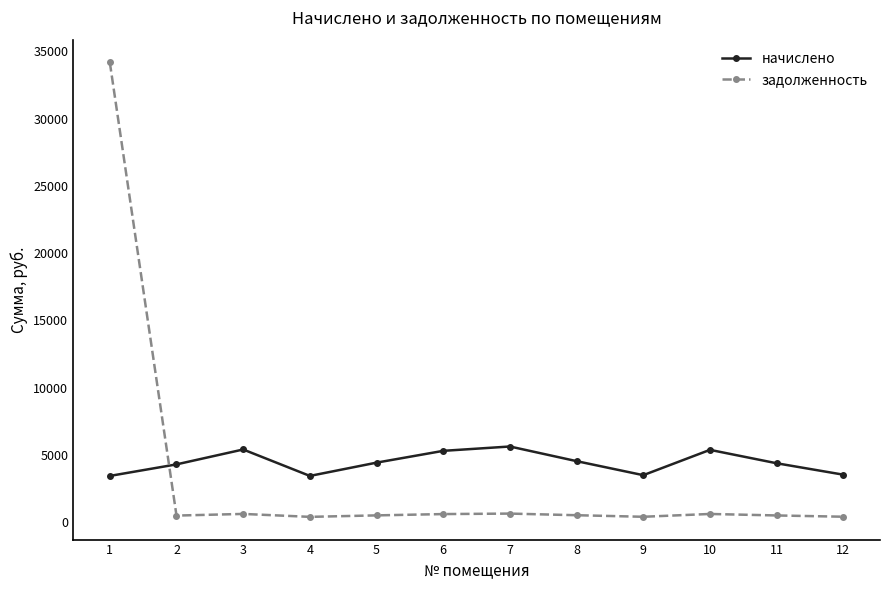

At which label does задолженность first exceed 502?

1